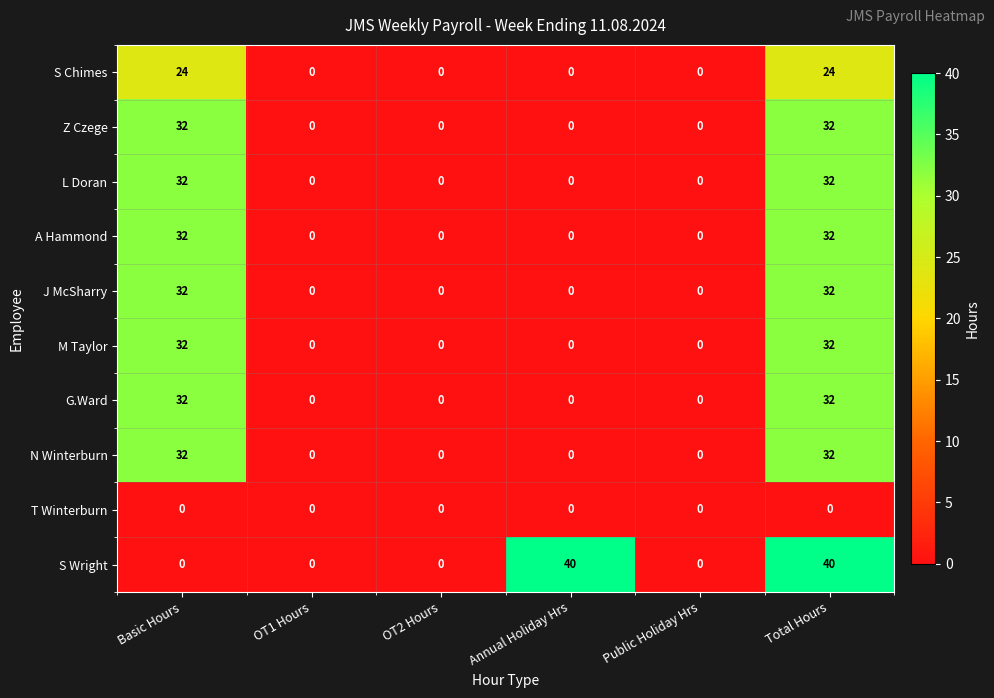

What is the maximum value for Z Czege?

32